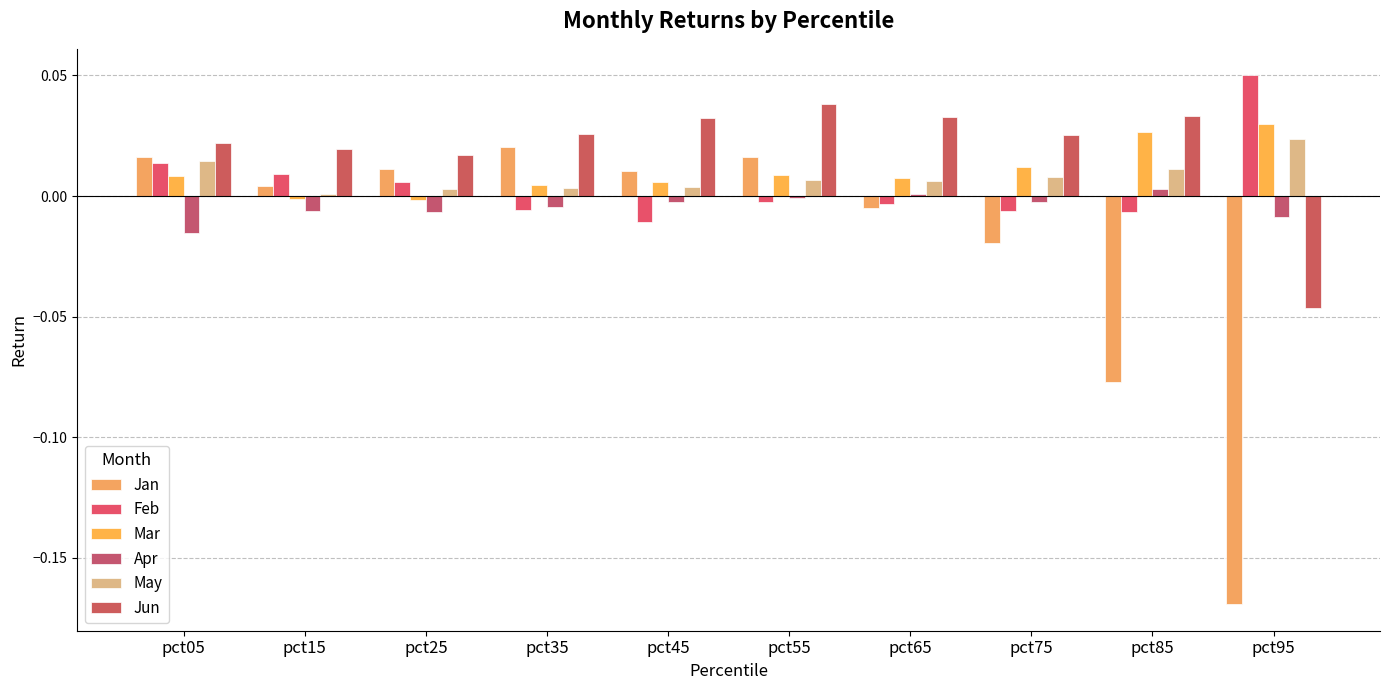

True or false: Feb has a value of -0.0 at pct35.

True